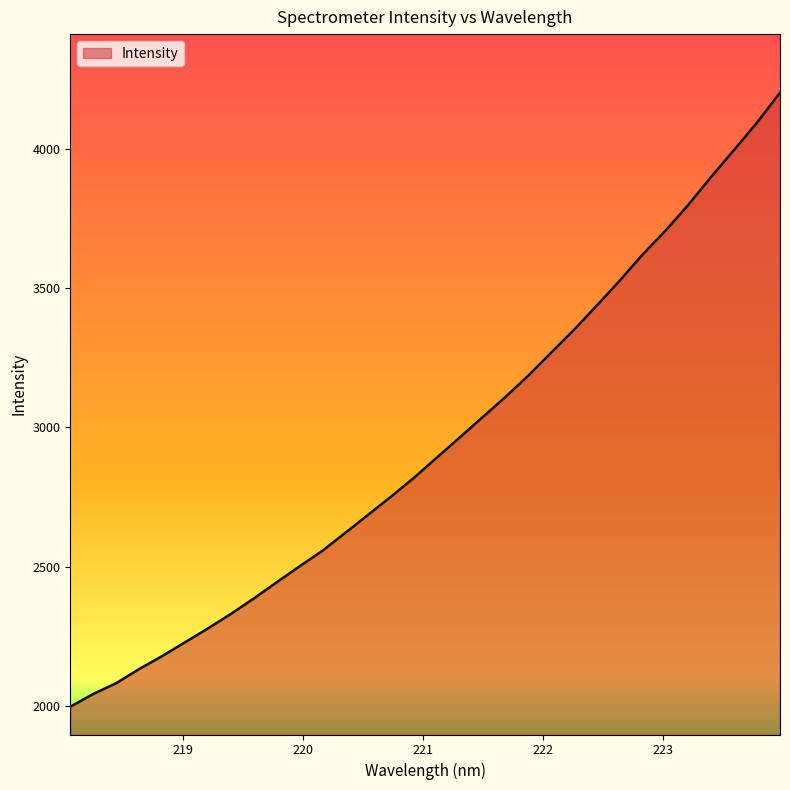

What is the average value?

2941.1